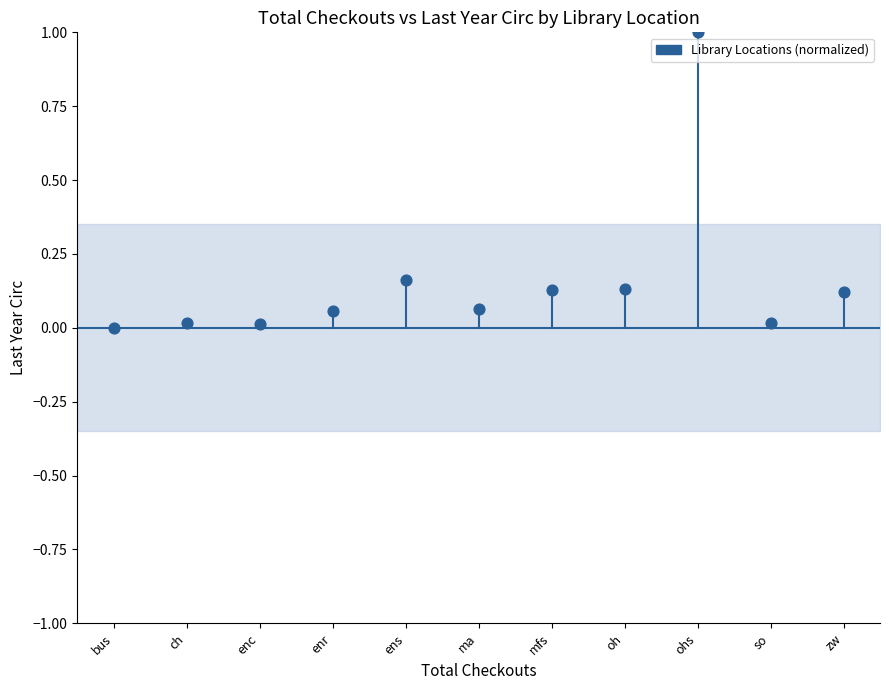

What is the range of Y values (max minus min)?

1.0